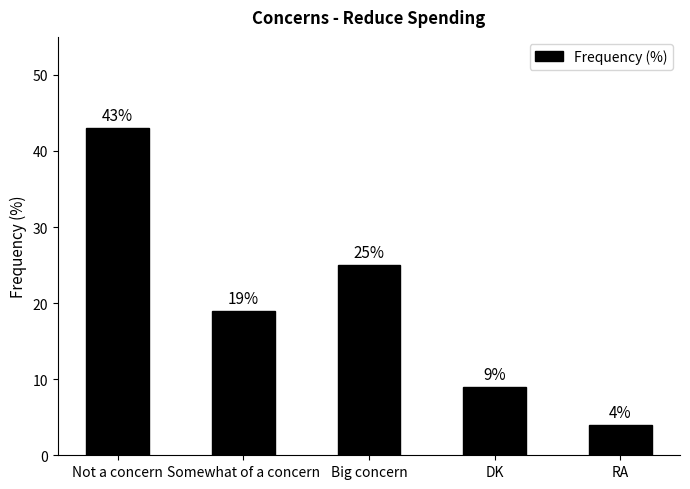

How many bars are there in total?

5